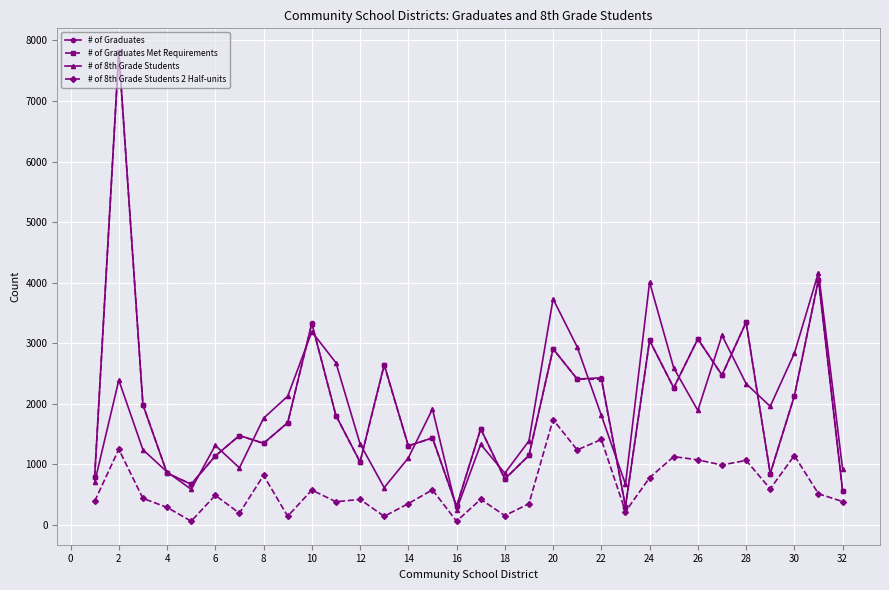

Which series has the largest range (max minus min)?

# of Graduates